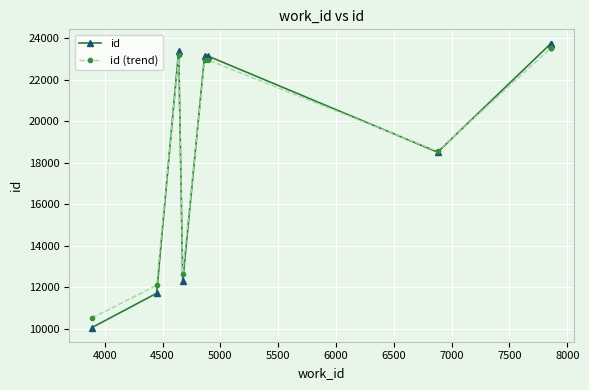

Which series ends up on top after the final intersection of id and id (trend)?

id